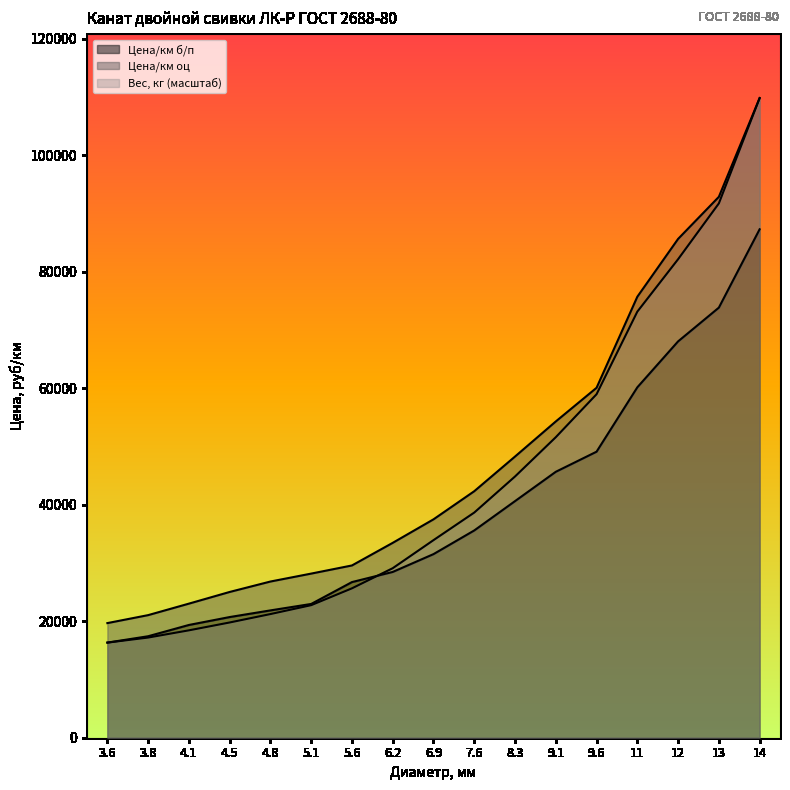

Reading left to right, list all the values displayed in this chart.

Цена/км б/п: 16325.9	17418.0	19353.2	20711.8	21854.1	22960.5	26714.3	28454.3	31513.1	35576.1	40610.0	45644.0	49093.0	60141.1	68025.6	73818.6	87264.2
Цена/км оц: 19673.3	21040.8	23013.4	25018.0	26808.1	28170.0	29567.2	33448.1	37481.2	42310.7	48260.0	54282.1	60060.2	75685.5	85612.1	92834.7	109785.5
Вес, кг: 16325.9	17192.7	18431.2	19779.7	21224.5	22751.9	25641.5	29095.4	33911.5	38645.0	44837.1	51579.6	58955.1	73128.2	82127.4	91704.6	109785.5